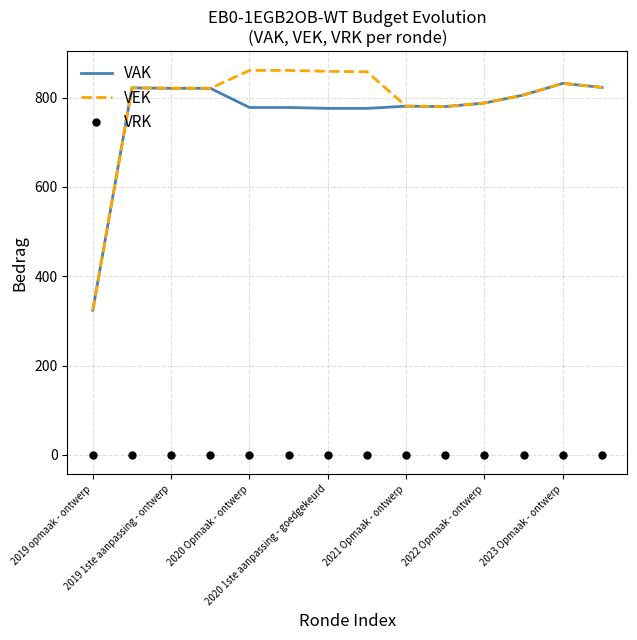

What is the maximum value for VEK?

861